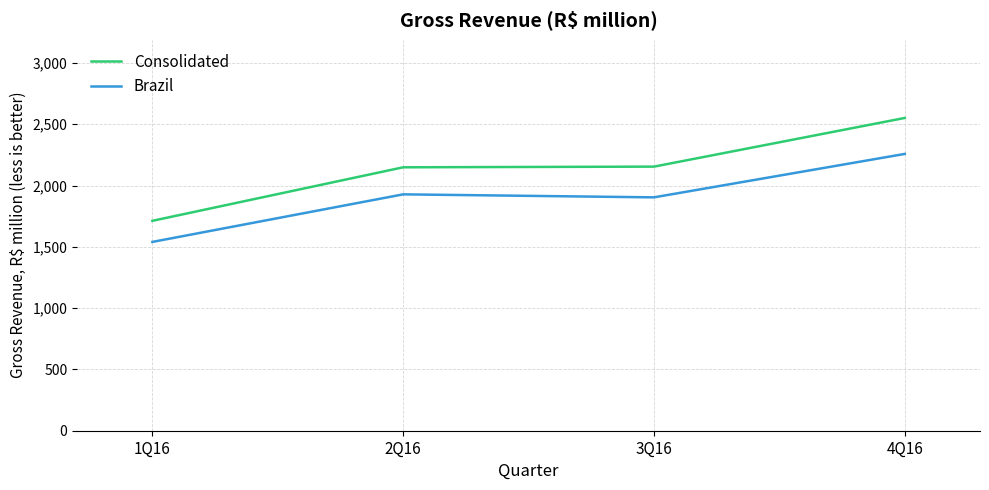

Does the chart have visible grid lines?

Yes